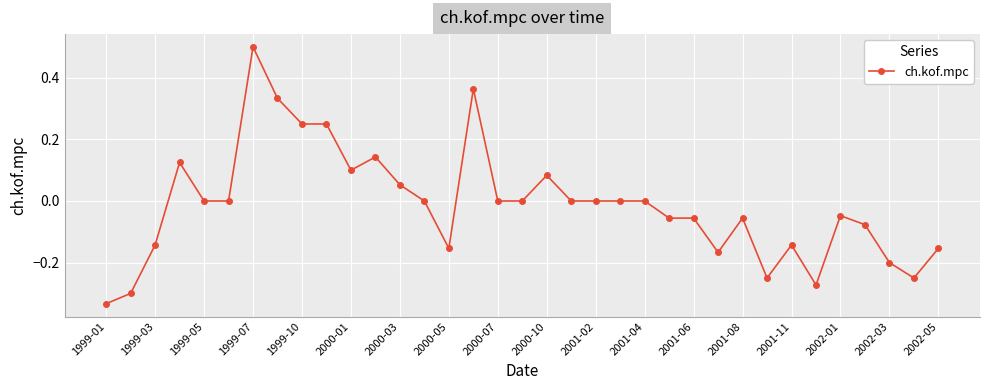

What is the difference between the maximum and minimum values?

0.8